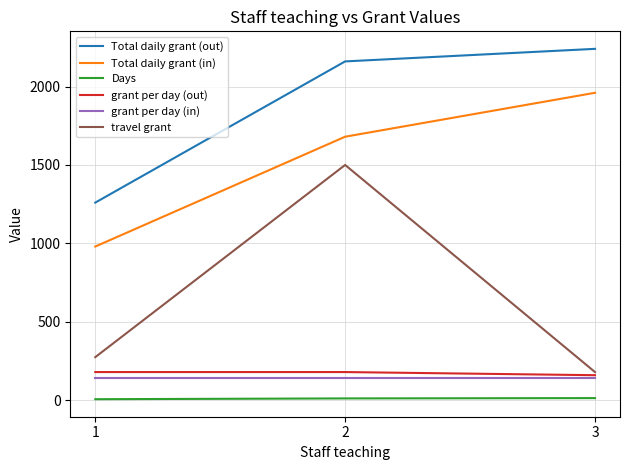

Count the number of categories in the chart.

3